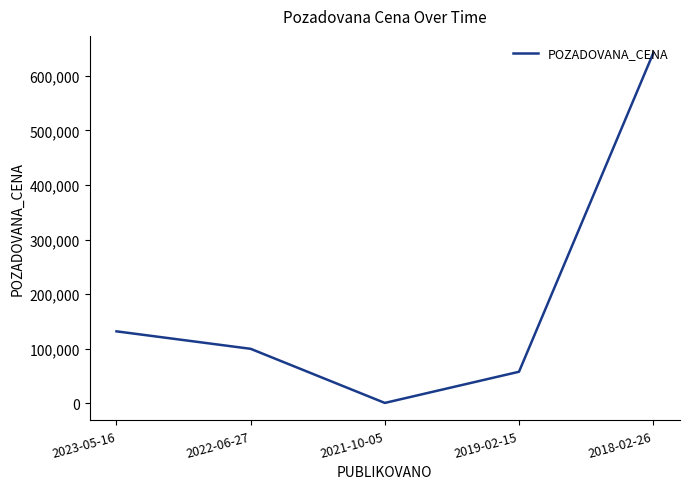

True or false: the data has more than 0 interior local peaks.

False